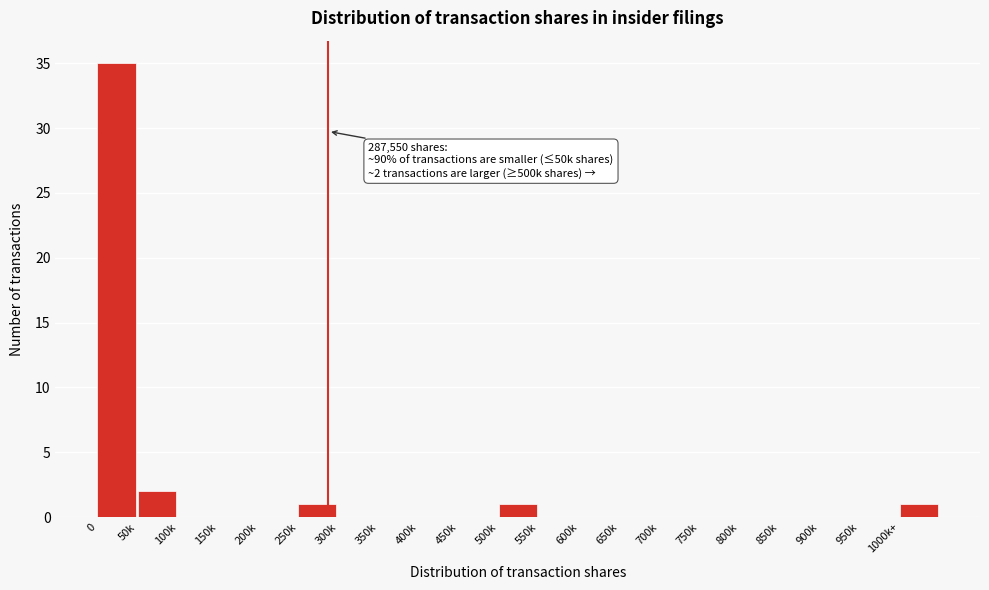

Reading left to right, list all the values displayed in this chart.

0=35	50k=2	100k=0	150k=0	200k=0	250k=1	300k=0	350k=0	400k=0	450k=0	500k=1	550k=0	600k=0	650k=0	700k=0	750k=0	800k=0	850k=0	900k=0	950k=0	1000k+=1